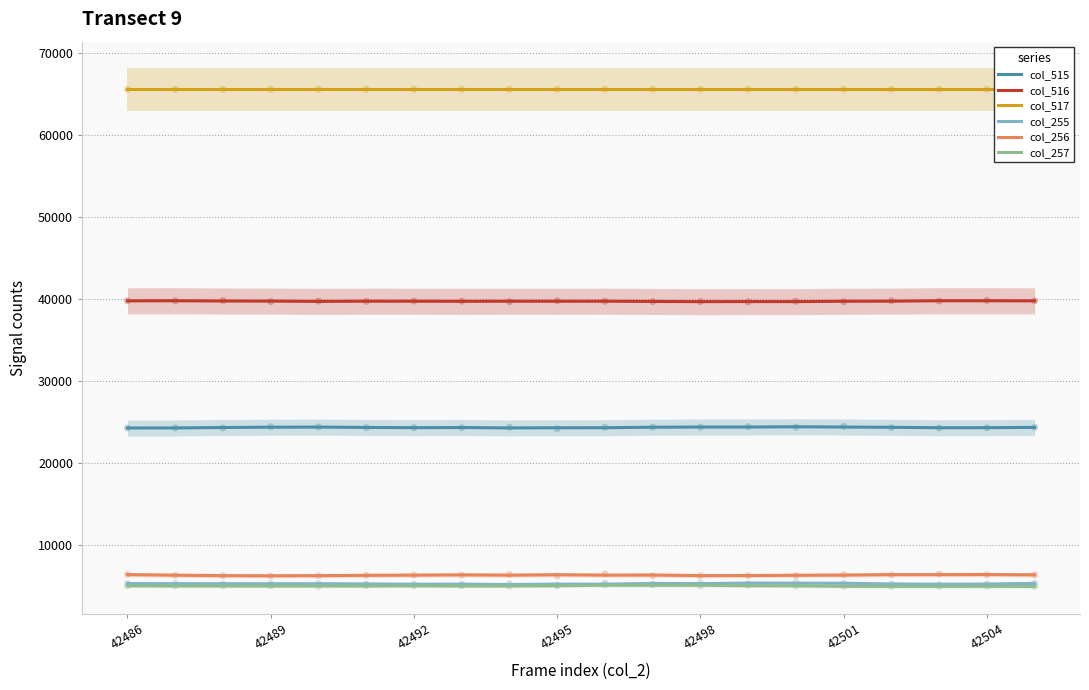

What are all the series names shown in the legend?

col_515, col_516, col_517, col_255, col_256, col_257